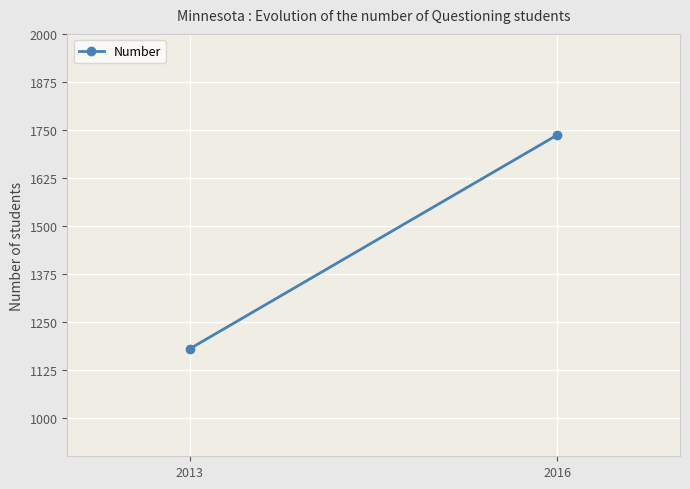

Count the number of categories in the chart.

2